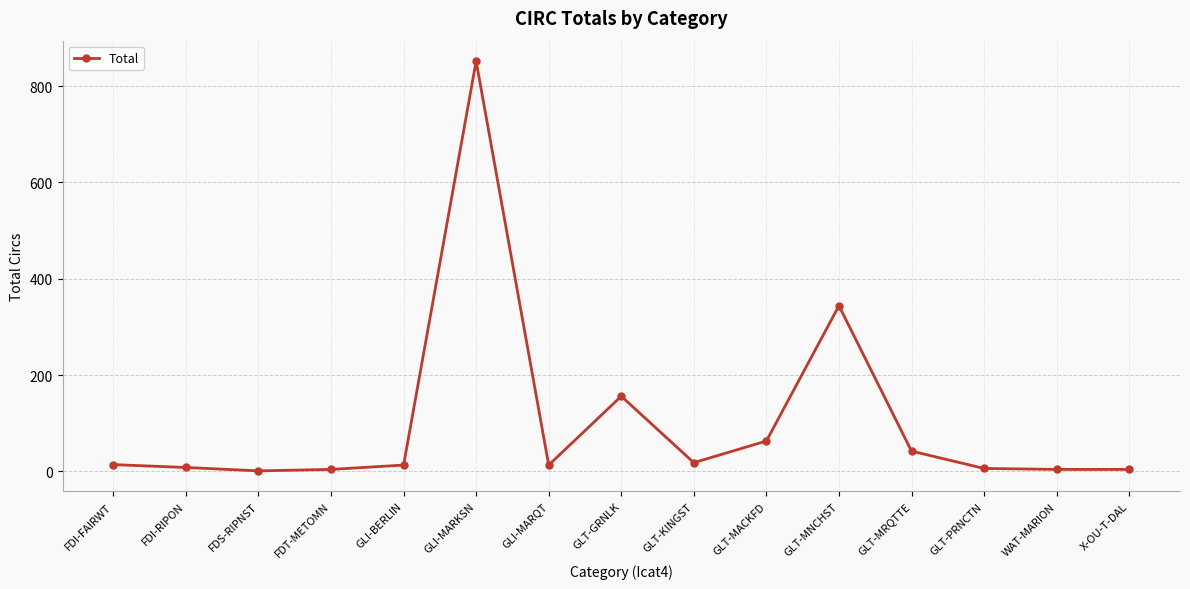

What is the label of the 10th point from the right?

GLI-MARKSN